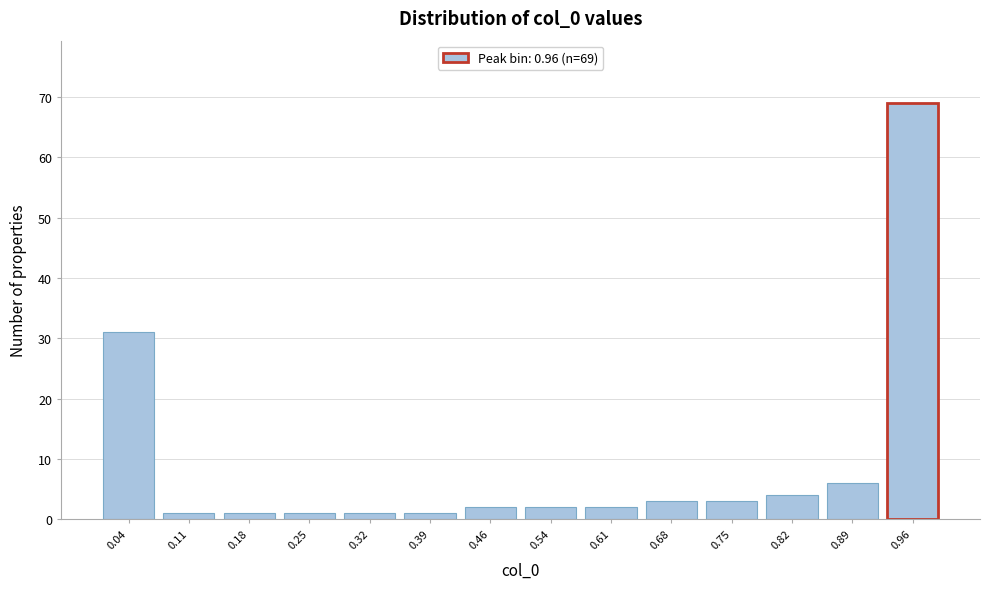

Over which range of the x-axis is the bar tallest?

0.93 to 1.00